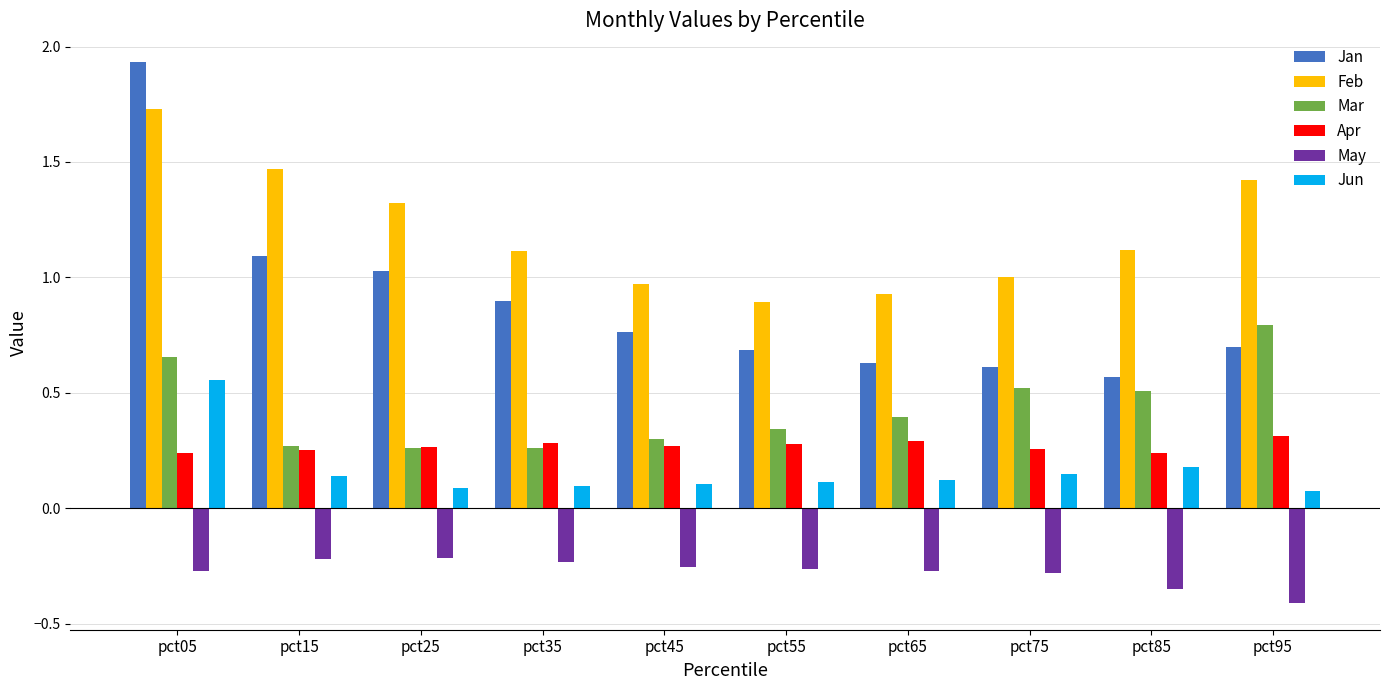

Is it true that Apr equals 0.3 at pct25?

True